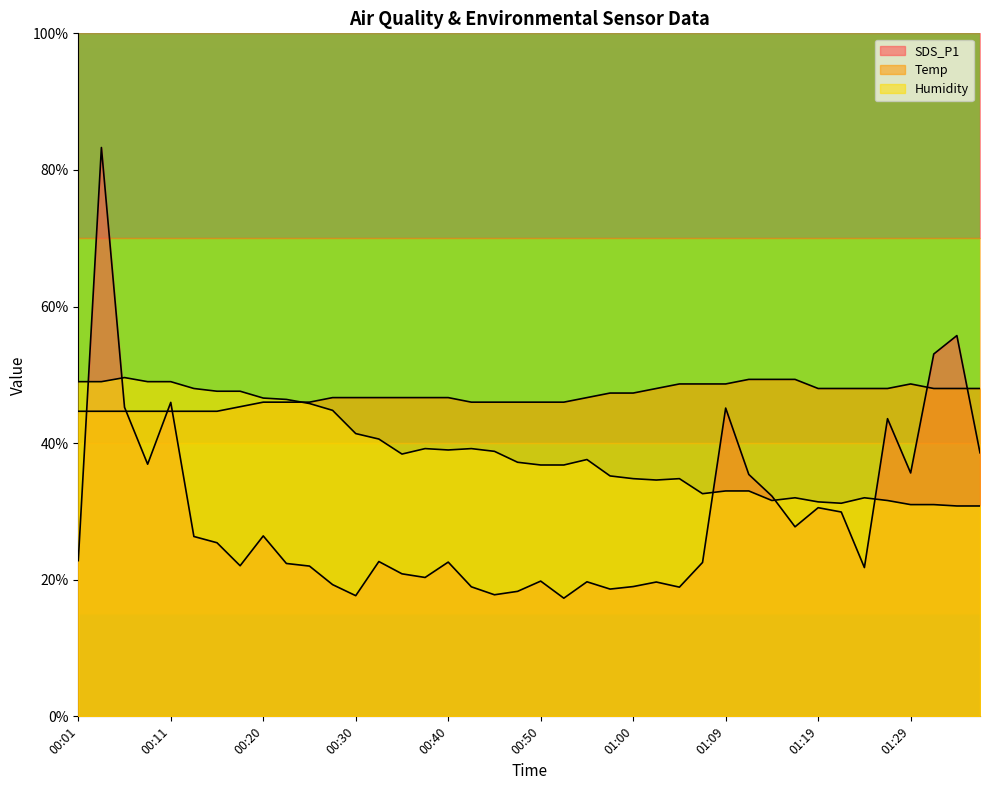

At which label does Temp first exceed 46?

00:28